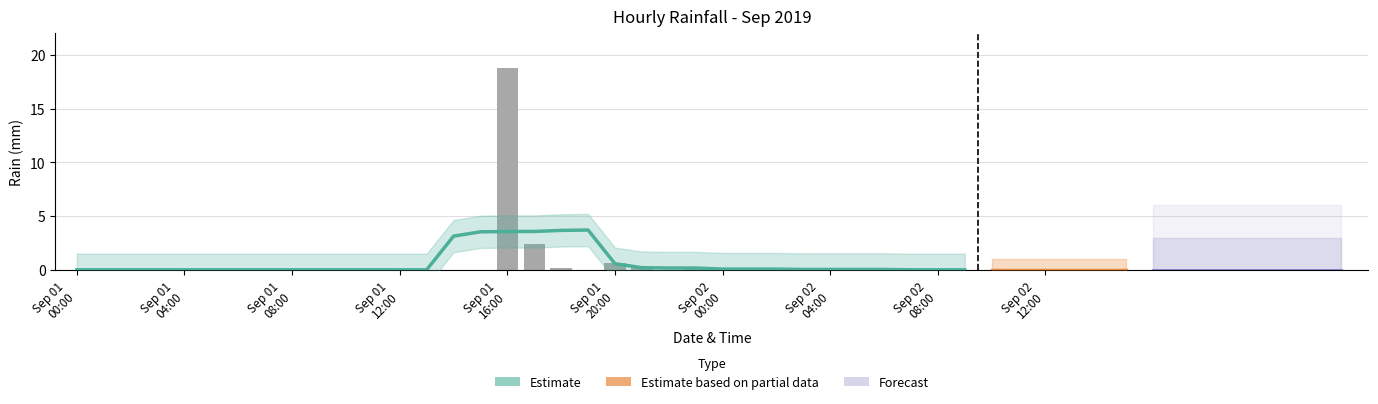

Reading right to left, list all the values displayed in this chart.

0.0	0.0	0.0	0.0	0.0	0.0	0.0	0.0	0.0	0.0	0.0	0.0	0.2	0.0	0.0	0.0	0.2	0.0	0.2	0.6	0.0	0.2	2.4	18.8	0.0	0.0	0.0	0.0	0.0	0.0	0.0	0.0	0.0	0.0	0.0	0.0	0.0	0.0	0.0	0.0